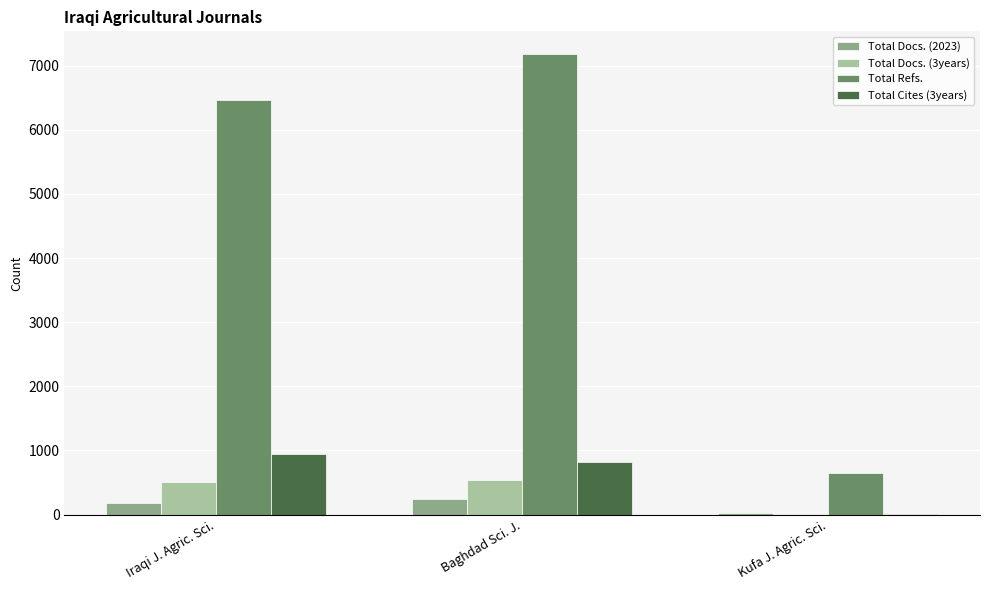

How many groups of bars are there?

3